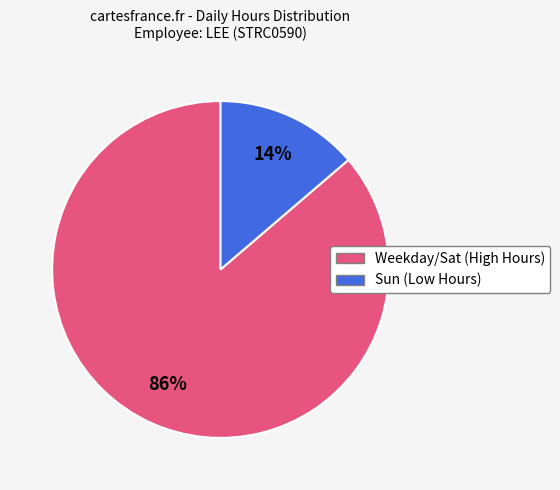

To the nearest percent, what is the average slice percentage?

50%